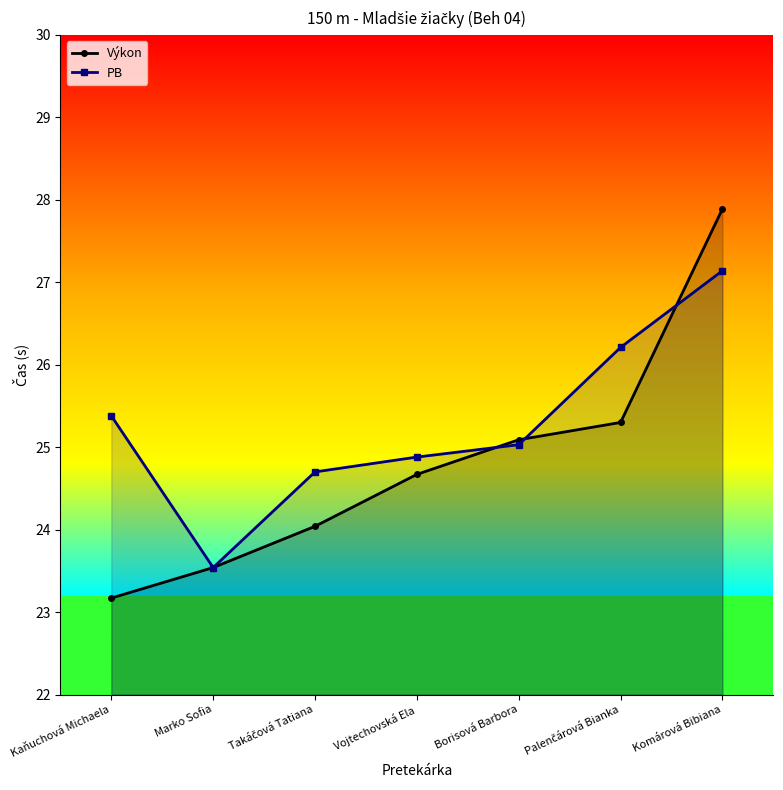

Which series ends up on top after the final intersection of PB and Výkon?

Výkon